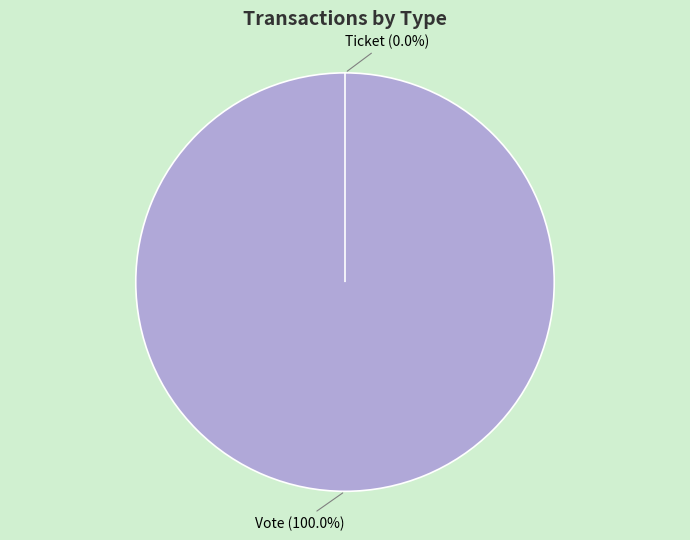

Which category has the biggest portion of the pie?

Vote